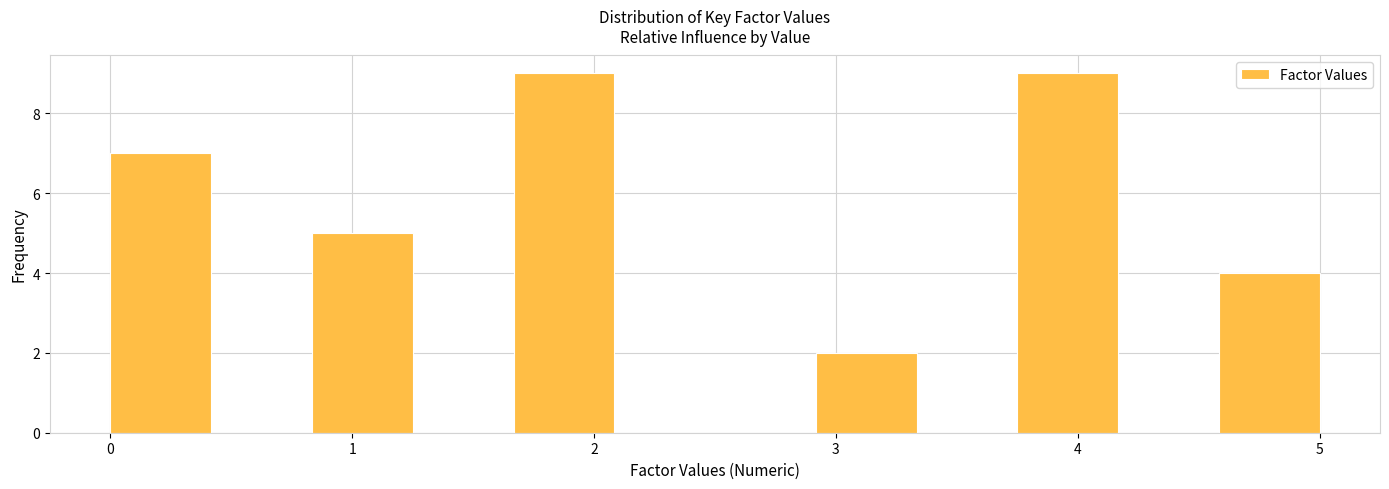

Reading left to right, list every bar in this chart as the range it spans on the x-axis followed by its height. Neither the bar edges nor the heights are printed on the chart, so give them approximately, as read against the axes.

0.0 to 0.4: 7
0.4 to 0.8: 0
0.8 to 1.3: 5
1.3 to 1.7: 0
1.7 to 2.1: 9
2.1 to 2.5: 0
2.5 to 2.9: 0
2.9 to 3.3: 2
3.3 to 3.8: 0
3.8 to 4.2: 9
4.2 to 4.6: 0
4.6 to 5.0: 4